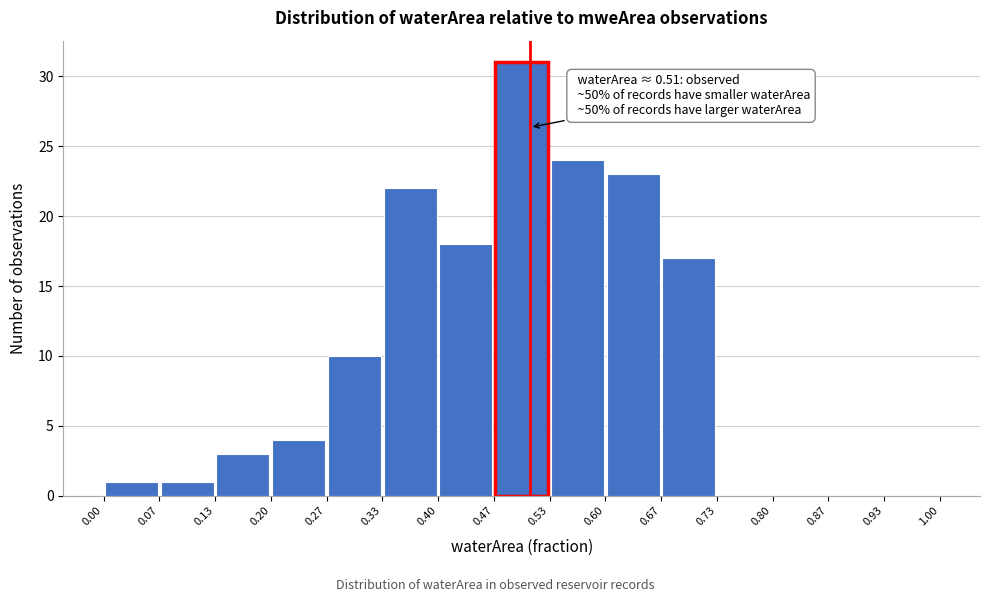

Which range on the x-axis has the tallest bar?

0.47 to 0.53